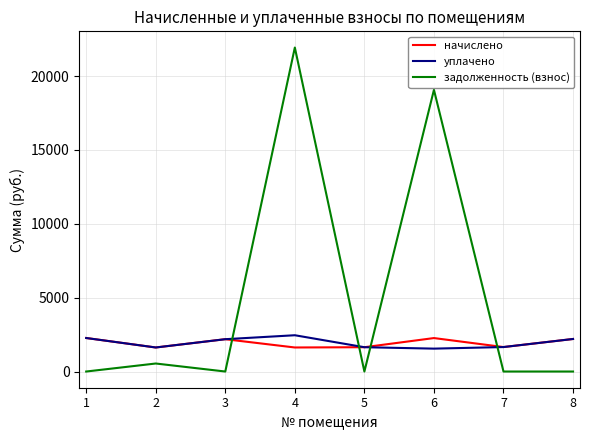

The value of задолженность (взнос) at 5 is 0.0. True or false?

True